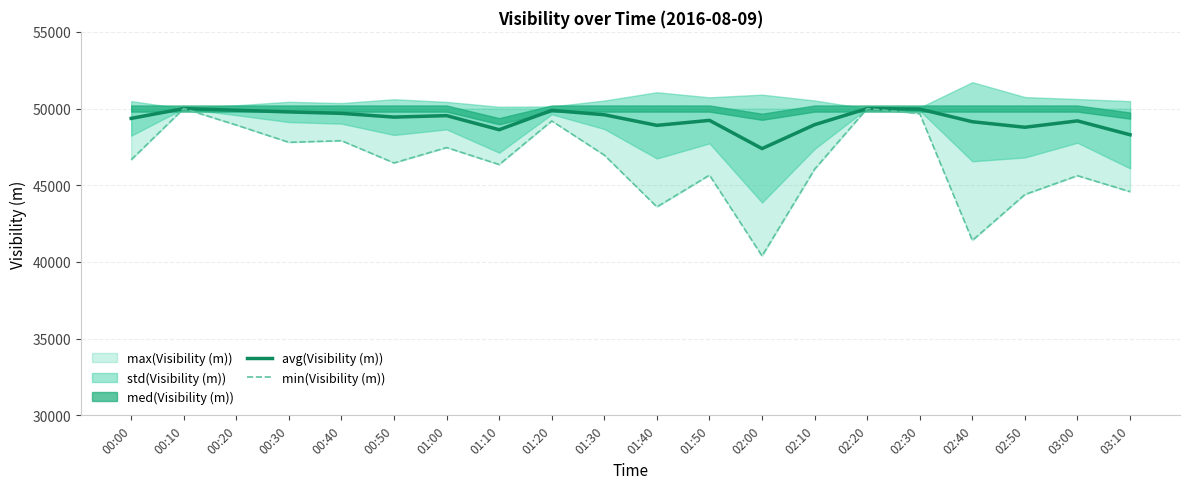

The value of min(Visibility (m)) at 01:20 is 49193. True or false?

True